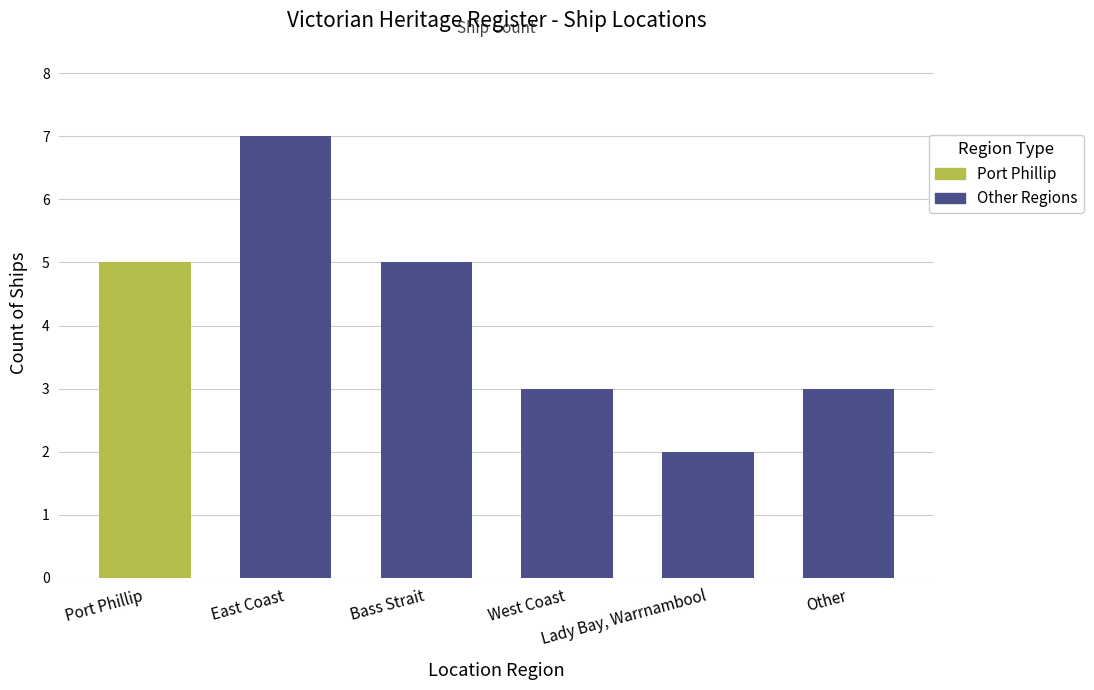

Which has a higher value, West Coast or East Coast?

East Coast